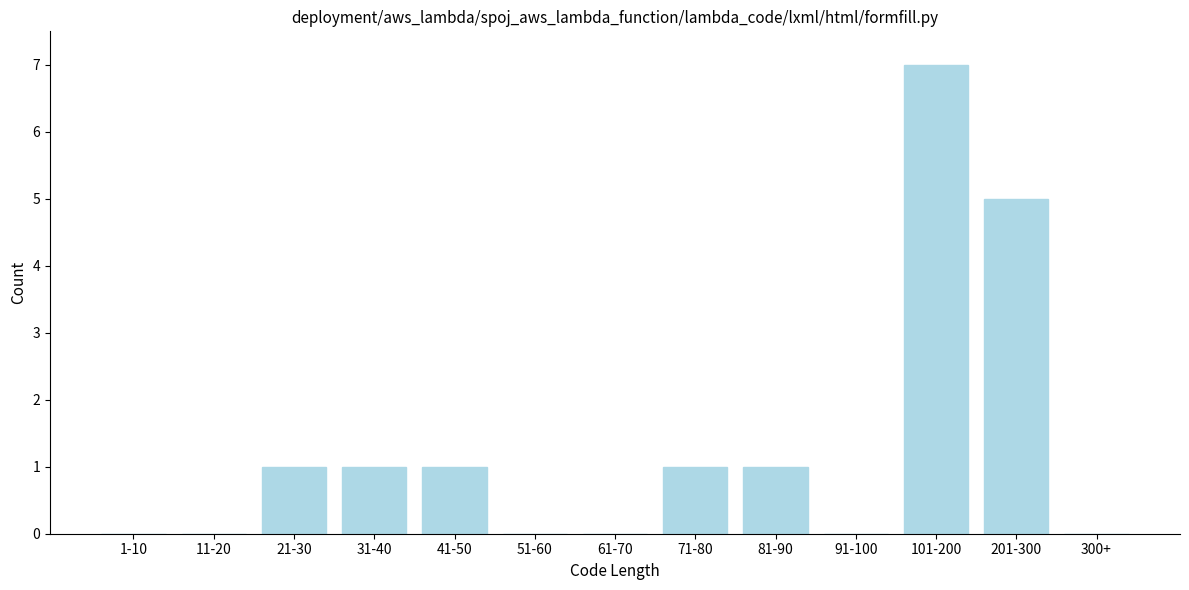

Reading left to right, what are all the values shown in this chart?

1-10=0	11-20=0	21-30=1	31-40=1	41-50=1	51-60=0	61-70=0	71-80=1	81-90=1	91-100=0	101-200=7	201-300=5	300+=0